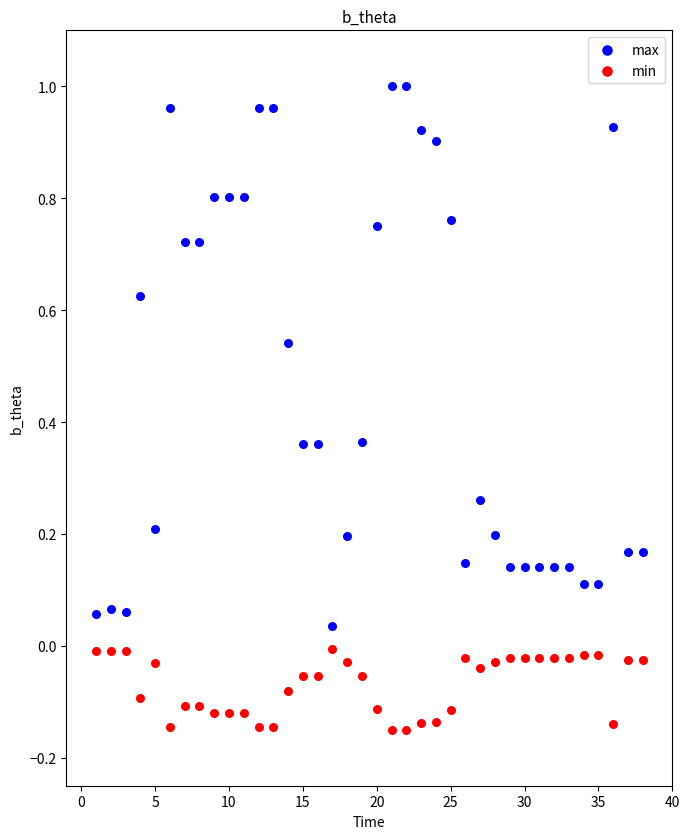

Which series reaches the maximum Y coordinate?

max